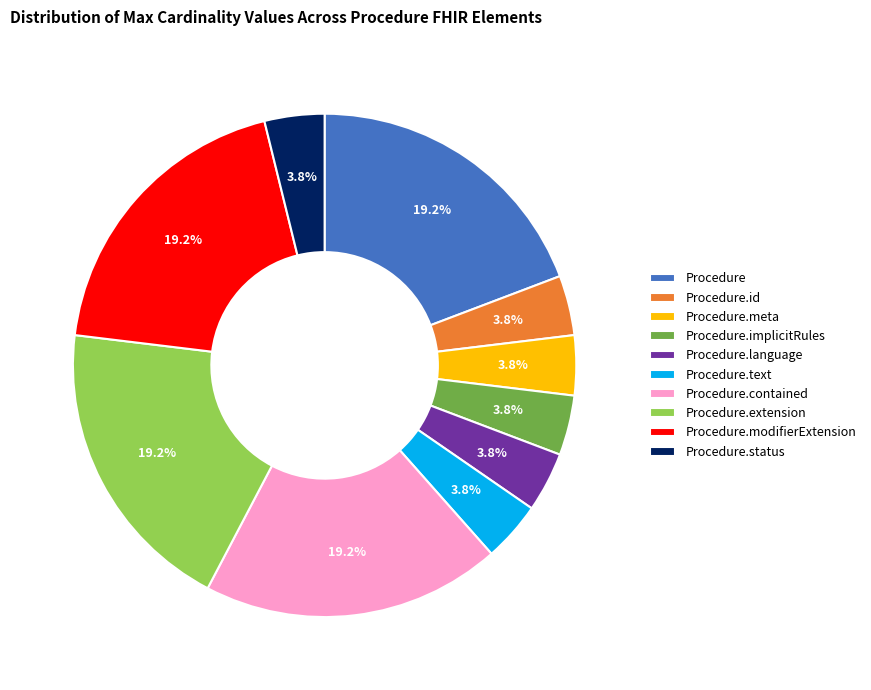

Do Procedure.text and Procedure.language together represent more than half of the pie?

No